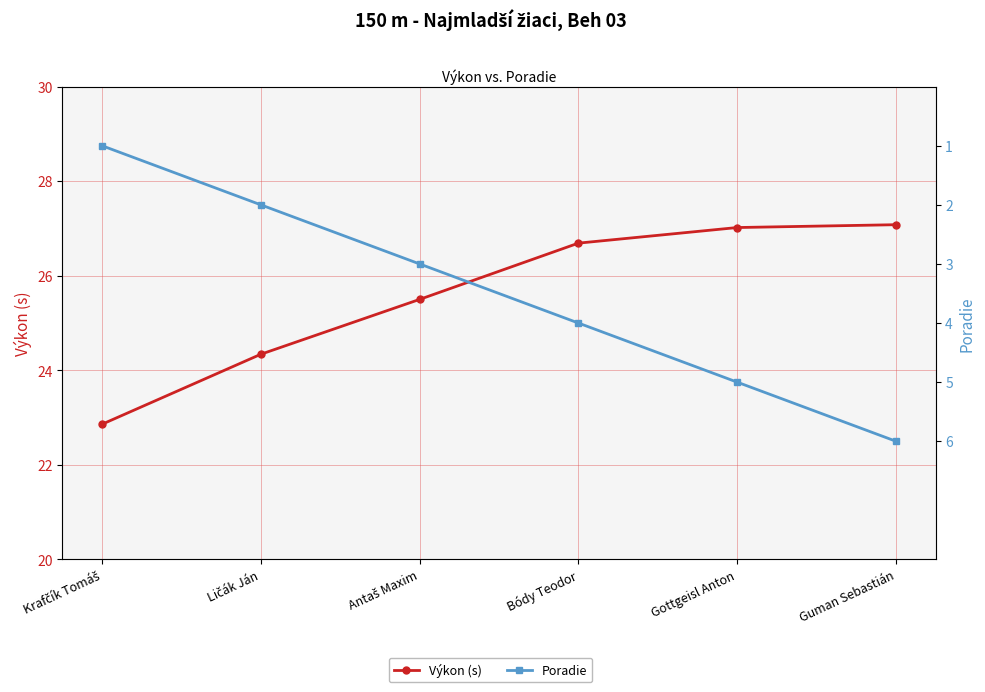

The Výkon (s) series shows 10.2 at Ličák Ján. True or false?

False